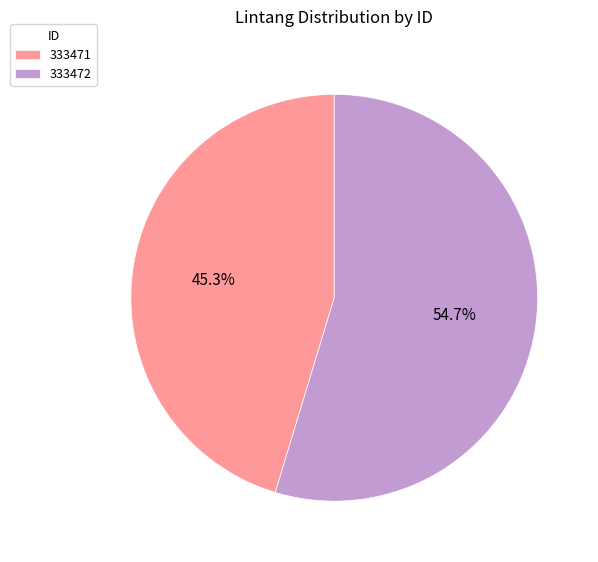

How many slices are in this pie chart?

2